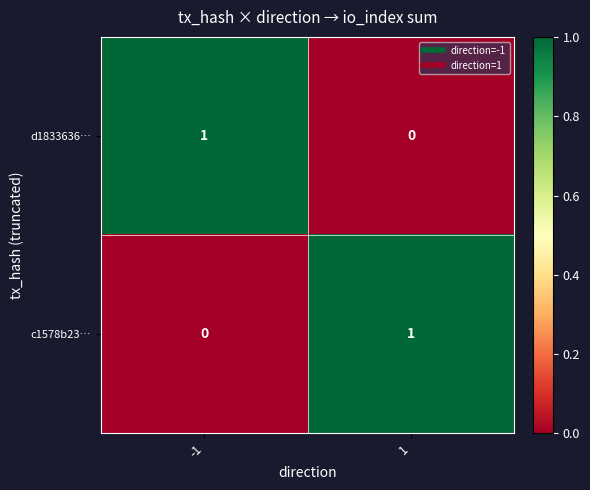

List the labels in order of c1578b23… value, smallest first.

-1, 1